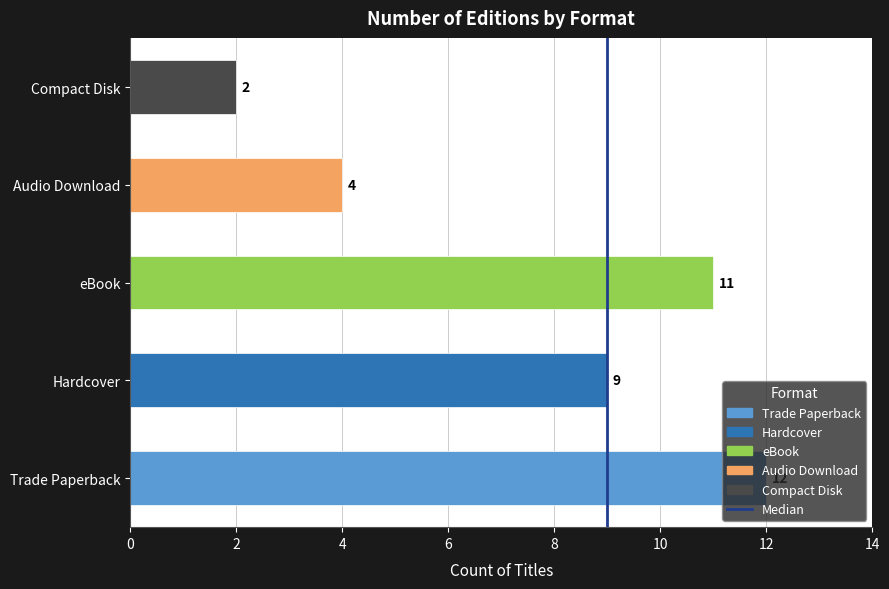

What is the difference between the second highest and minimum values?

9